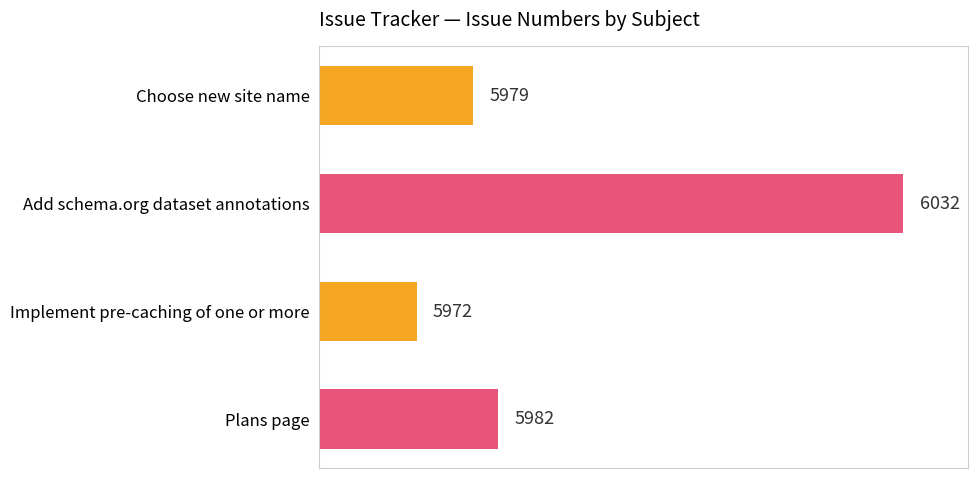

What value does the data have at Plans page?

5982